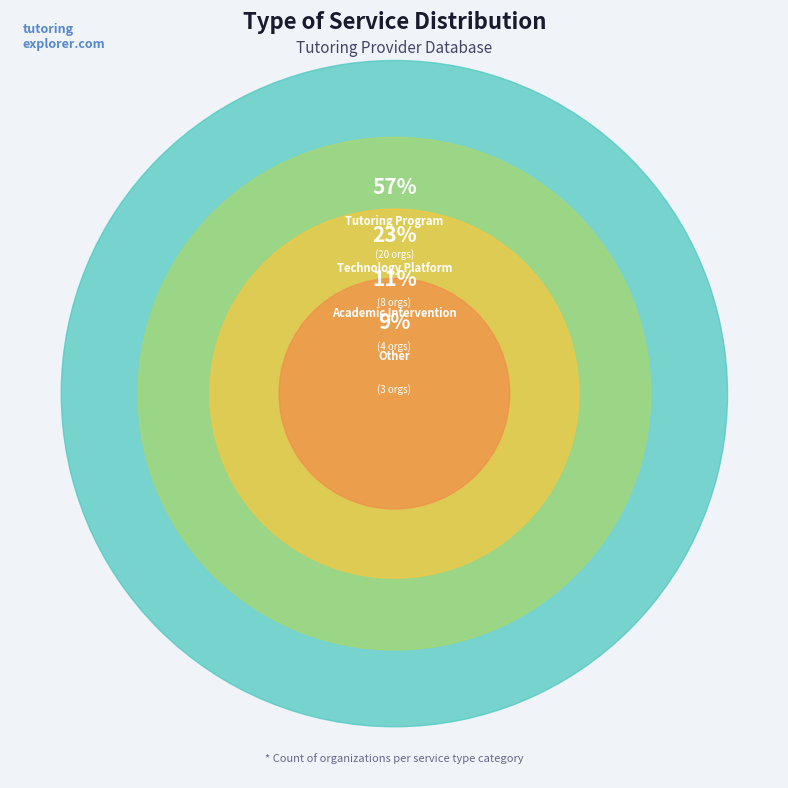

Count the number of slices in the pie.

4